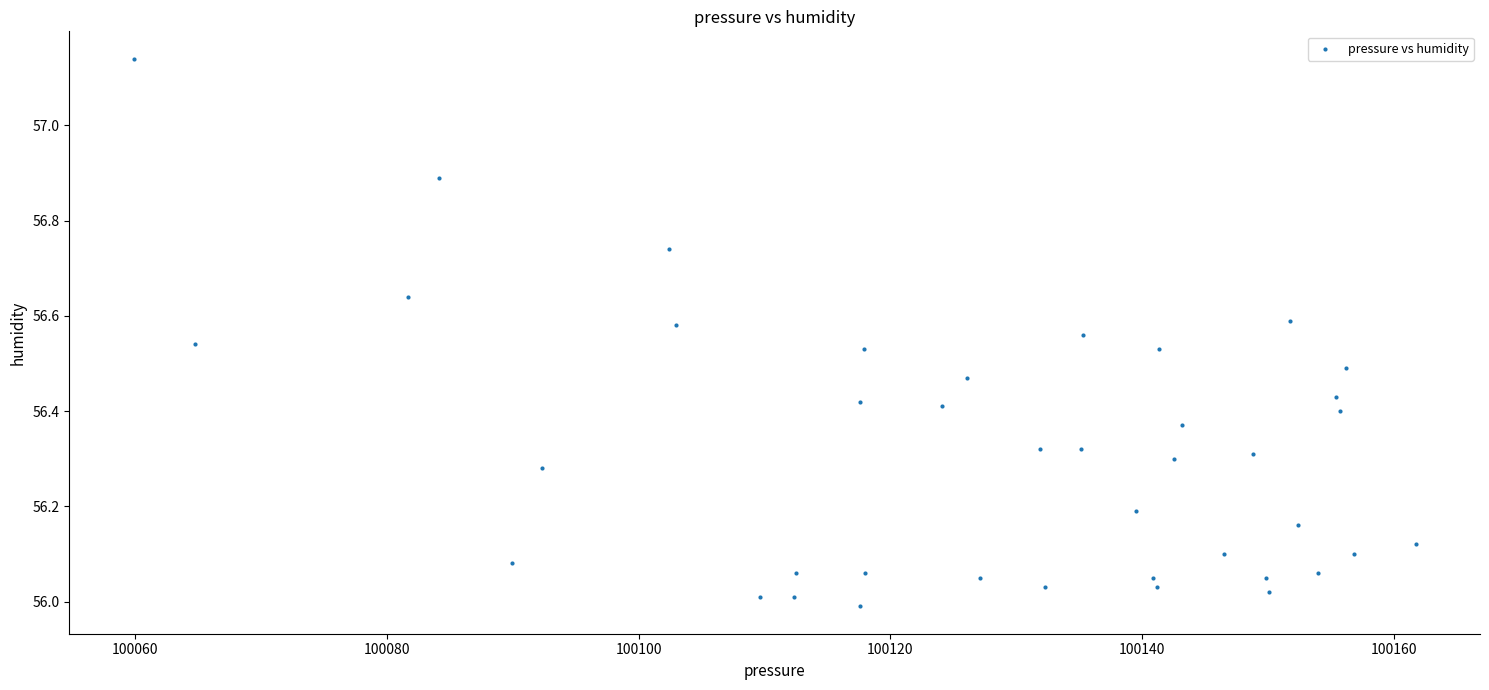

What is the range of X values (max minus min)?

101.9